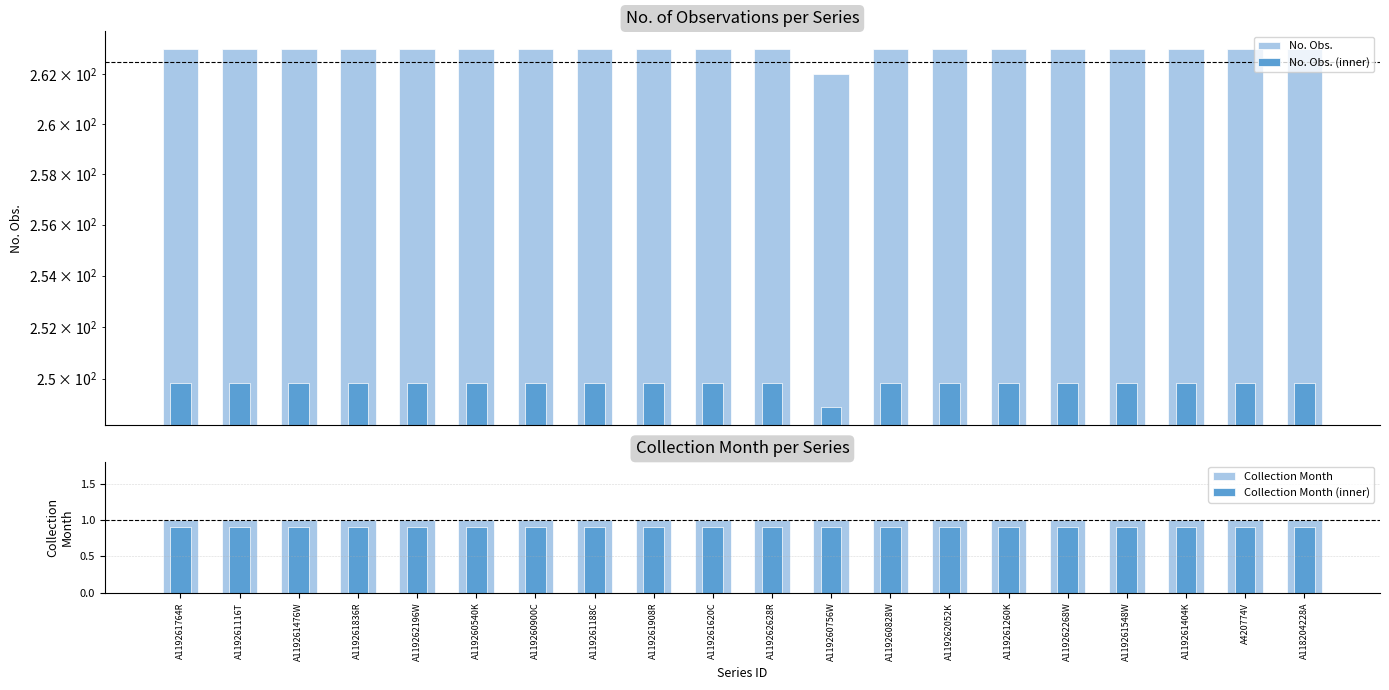

Does the chart contain stacked bars?

No